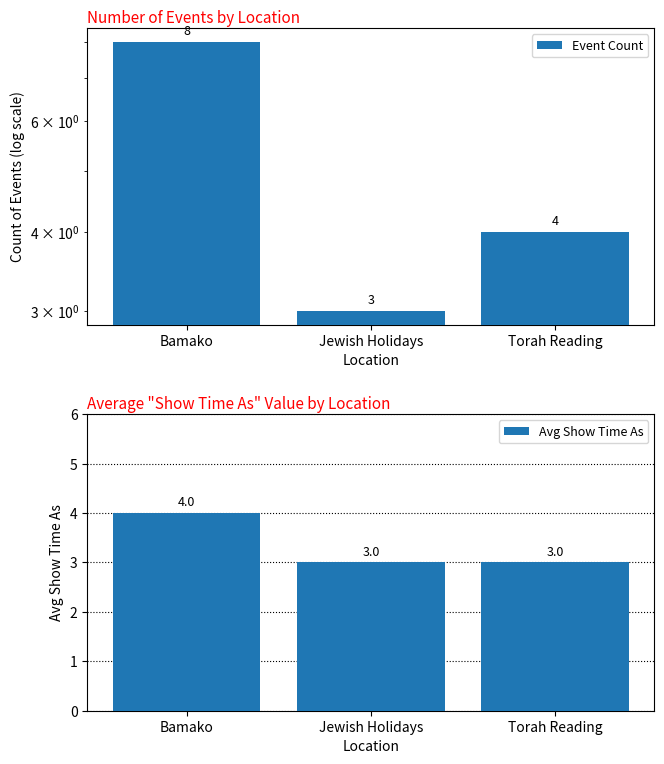

What is the sum of all Event Count values?

15